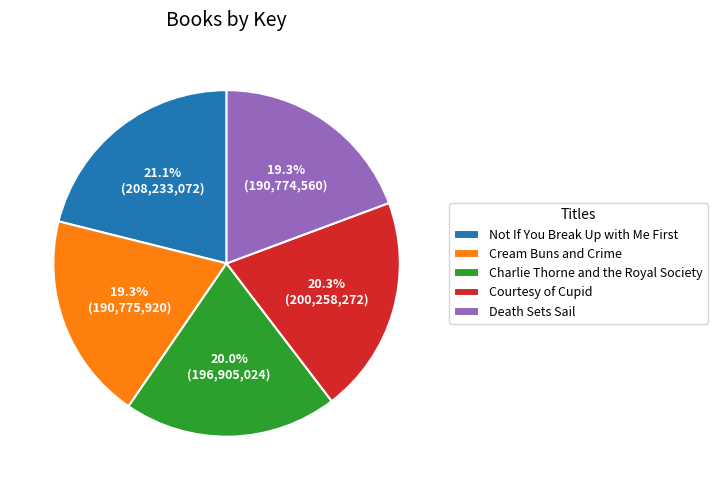

Do Death Sets Sail and Charlie Thorne and the Royal Society together represent more than half of the pie?

No